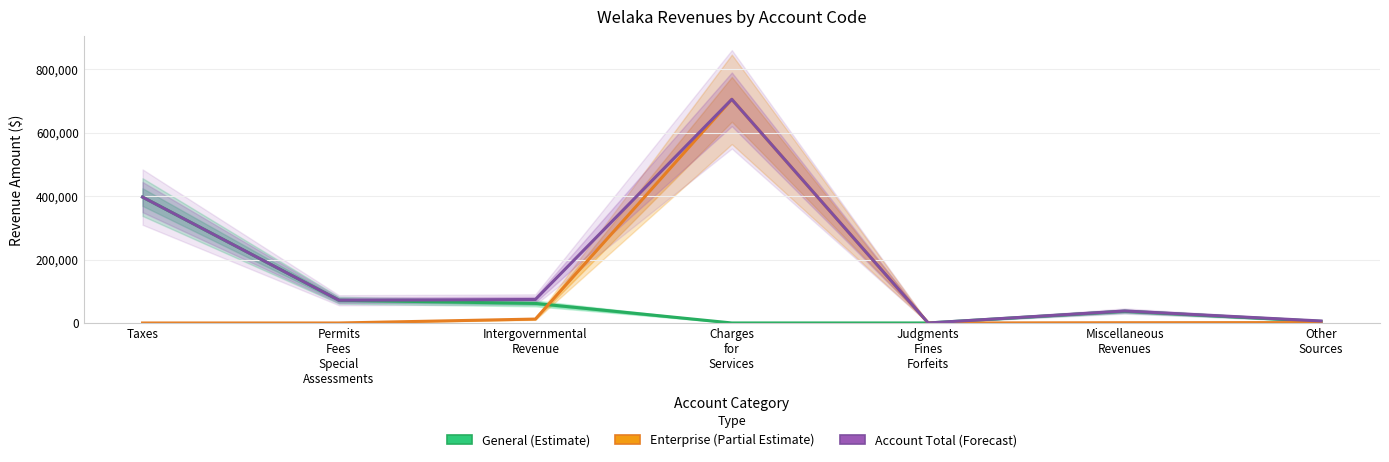

Rank the series by their maximum value, from lowest to highest.

General (Estimate), Enterprise (Partial Estimate), Account Total (Forecast)